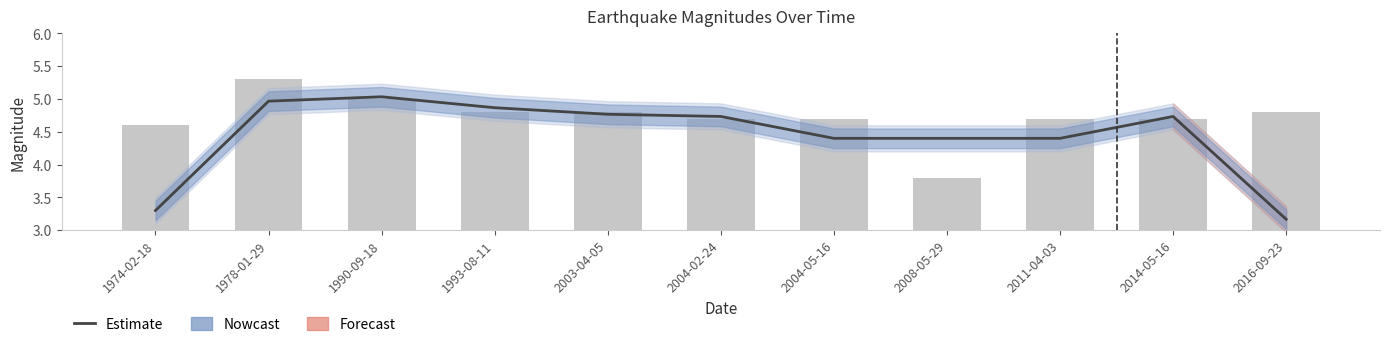

How many data points does each series have?

11